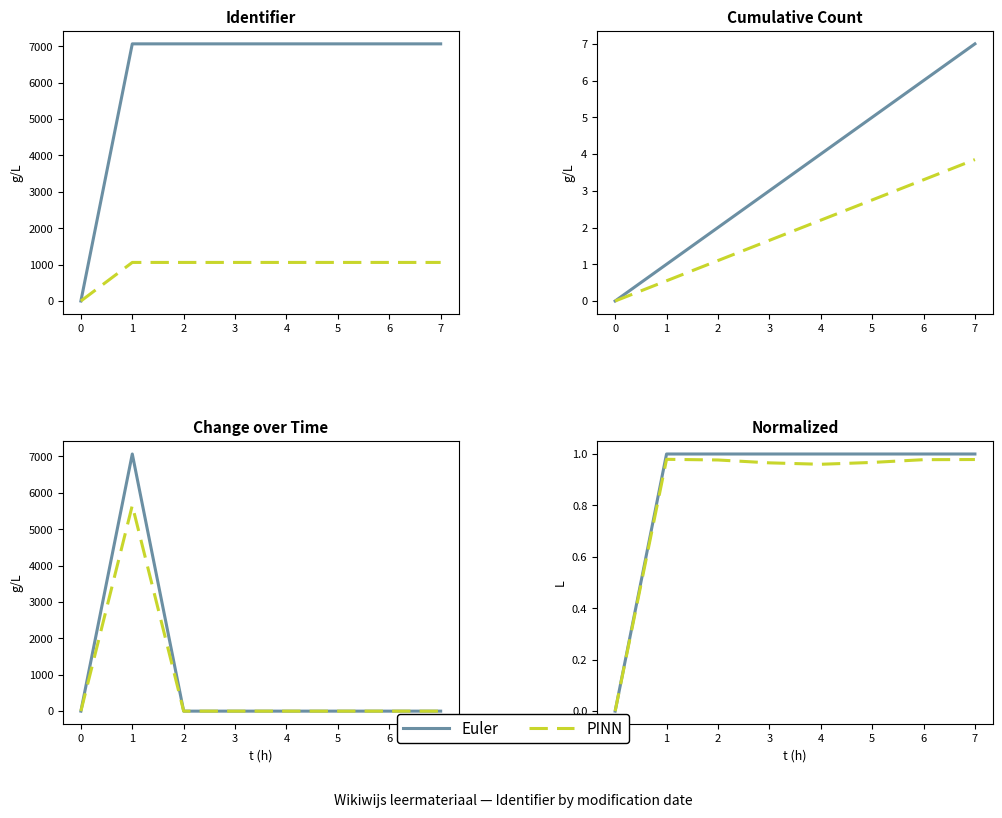

The Euler series shows 1.0 at 5. True or false?

True